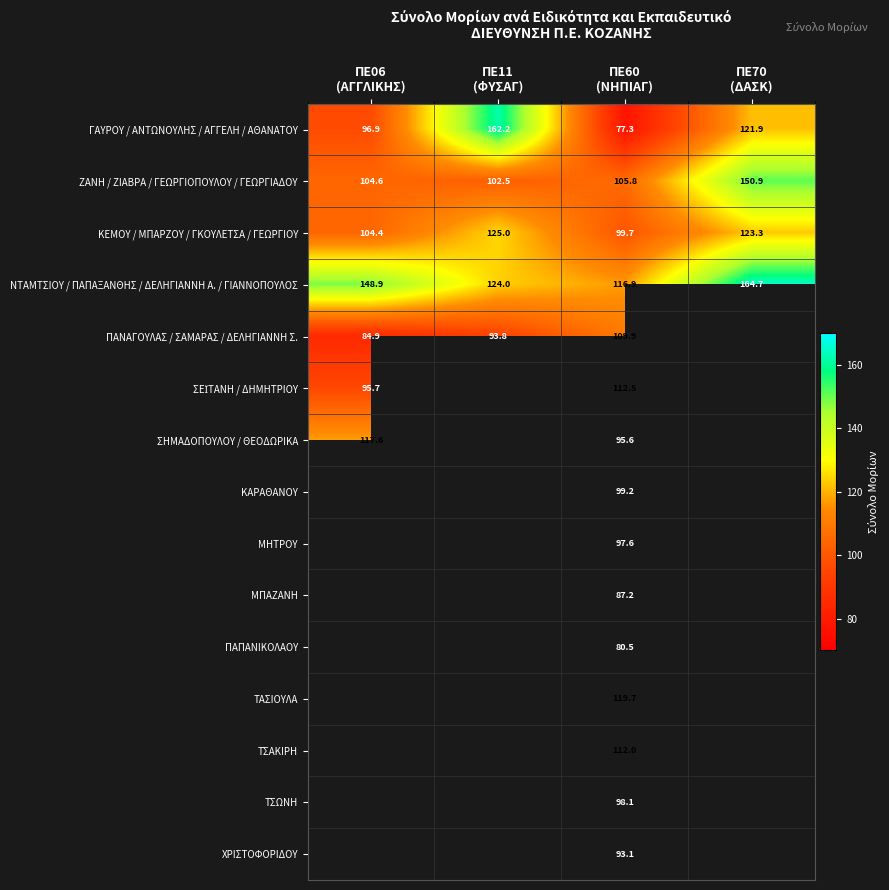

At which label does ΚΕΜΟΥ / ΜΠΑΡΖΟΥ / ΓΚΟΥΛΕΤΣΑ / ΓΕΩΡΓΙΟΥ reach its minimum?

ΠΕ60 (ΝΗΠΙΑΓ)